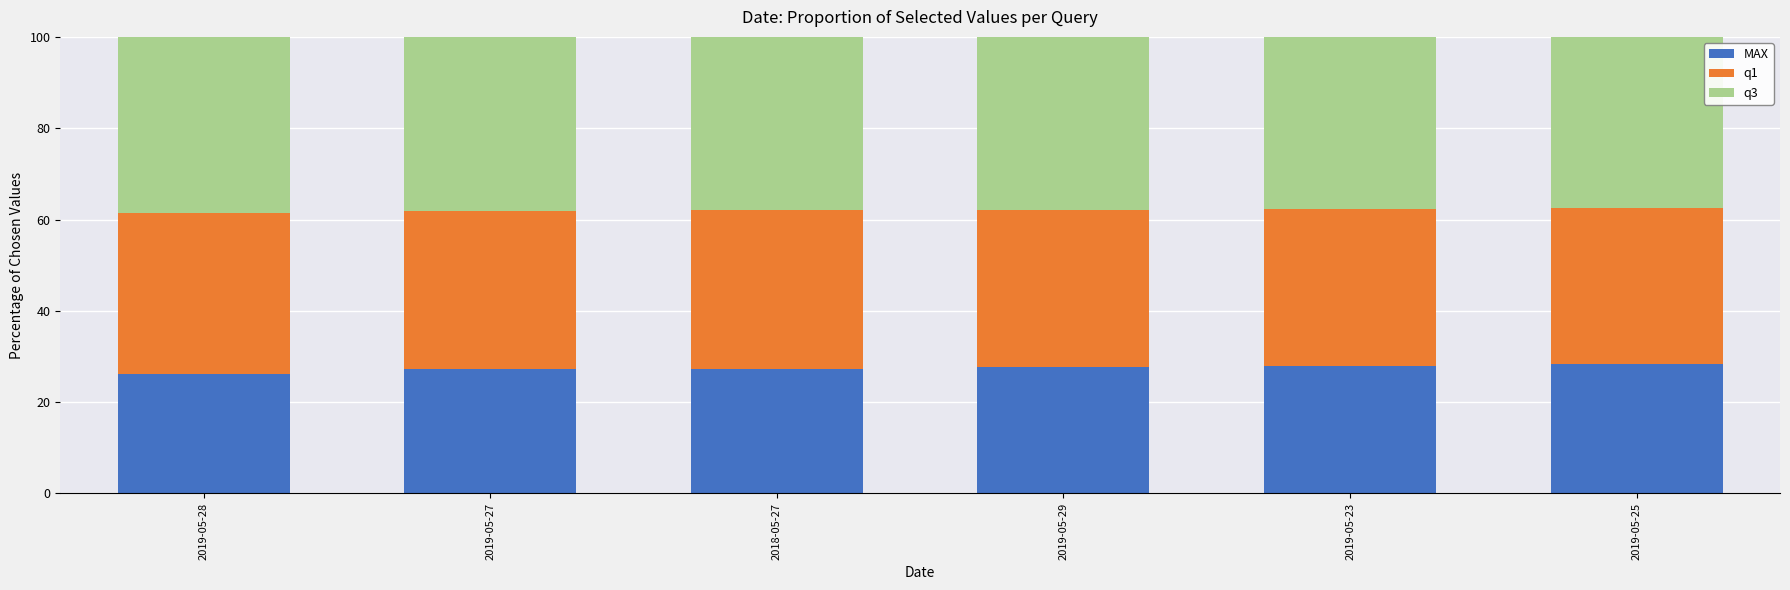

What is the difference between the second highest and minimum values in the MAX series?

1.9